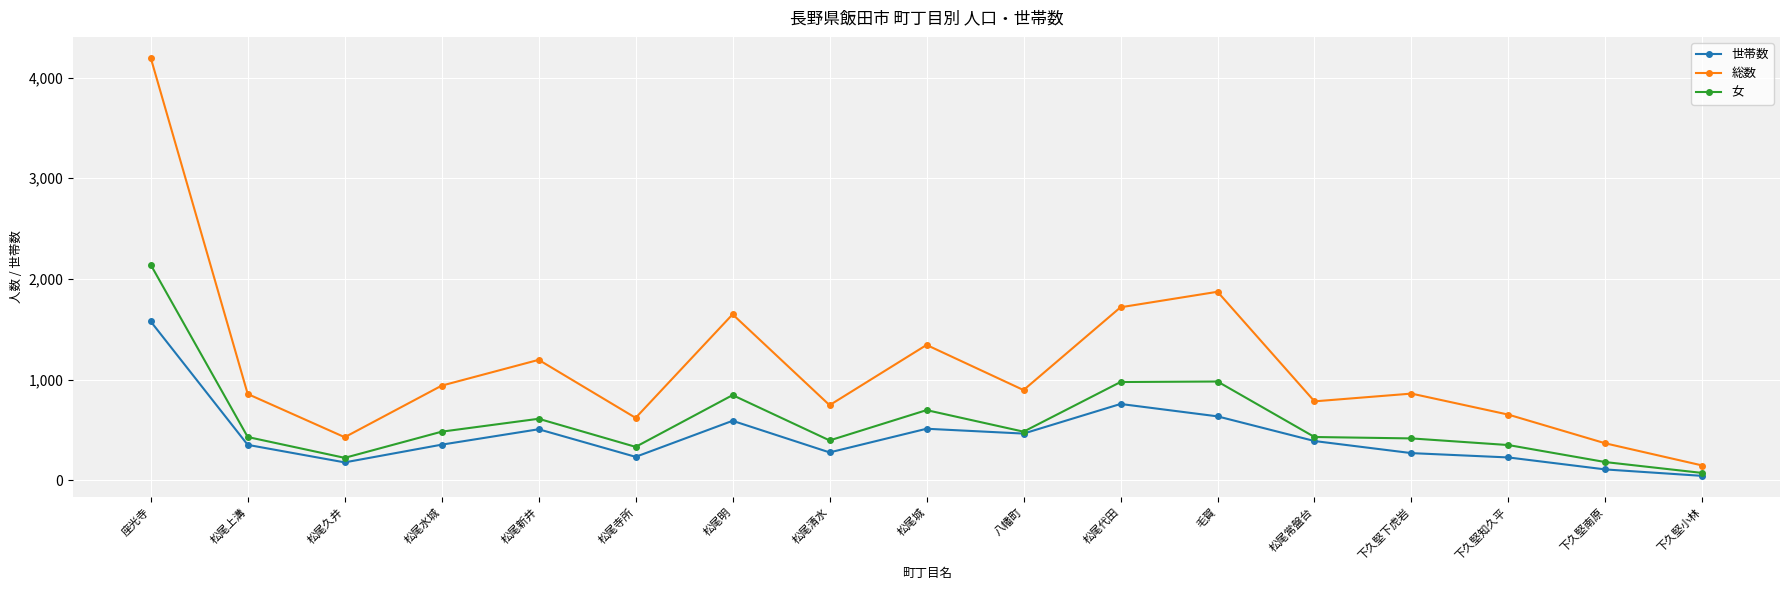

What is the label of the 8th point from the right?

八幡町